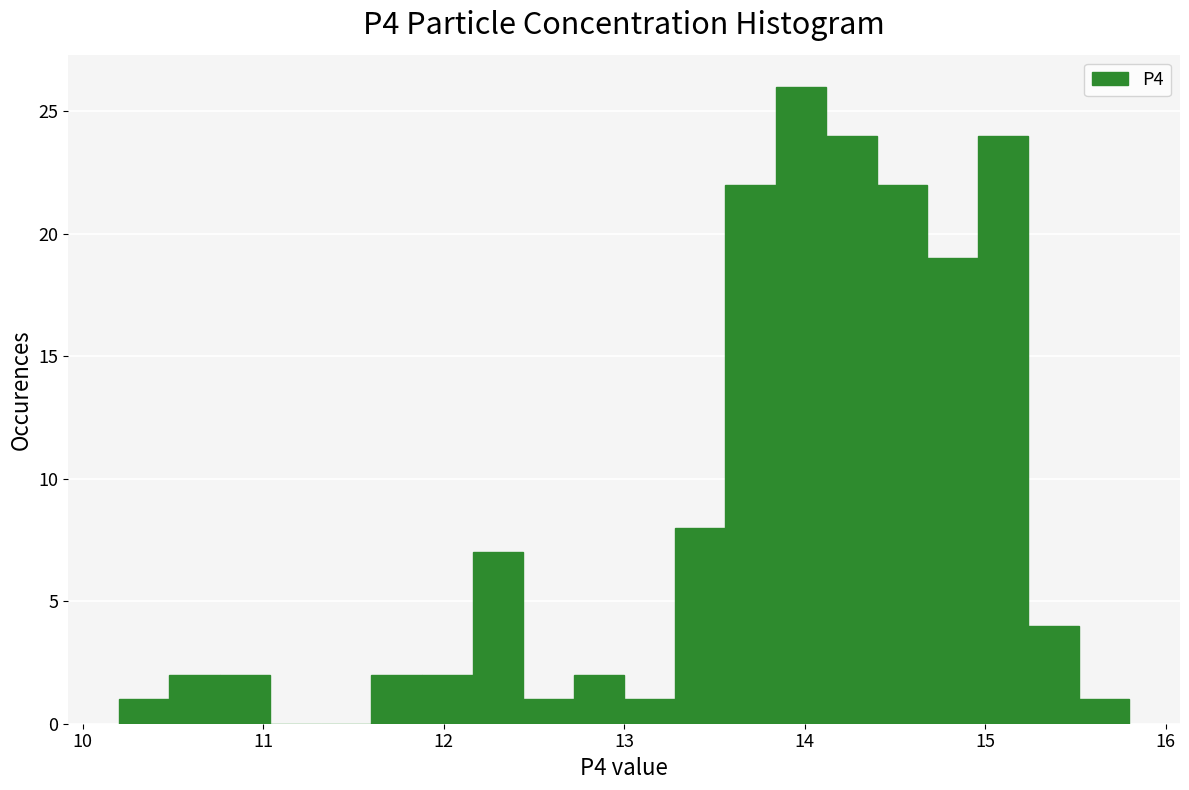

Read against the x-axis, roughly where is the centre of the tallest bar?

14.0